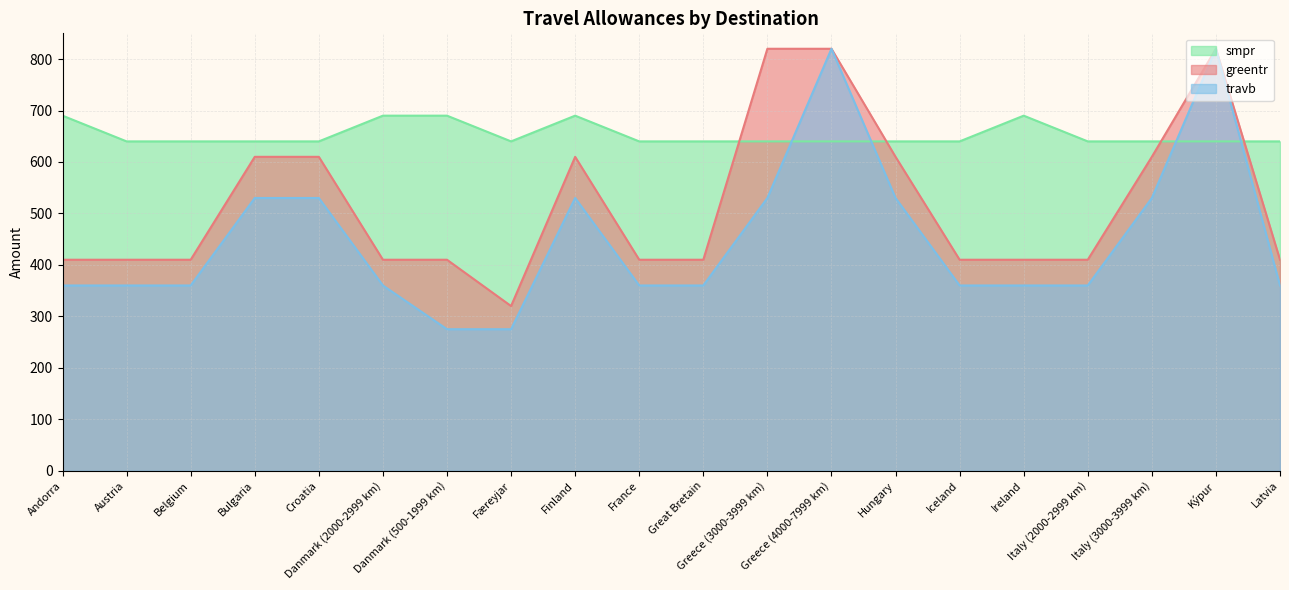

Rank the categories by smpr value from highest to lowest.

Andorra, Danmark (2000-2999 km), Danmark (500-1999 km), Finland, Ireland, Austria, Belgium, Bulgaria, Croatia, Færeyjar, France, Great Bretain, Greece (3000-3999 km), Greece (4000-7999 km), Hungary, Iceland, Italy (2000-2999 km), Italy (3000-3999 km), Kýpur, Latvia